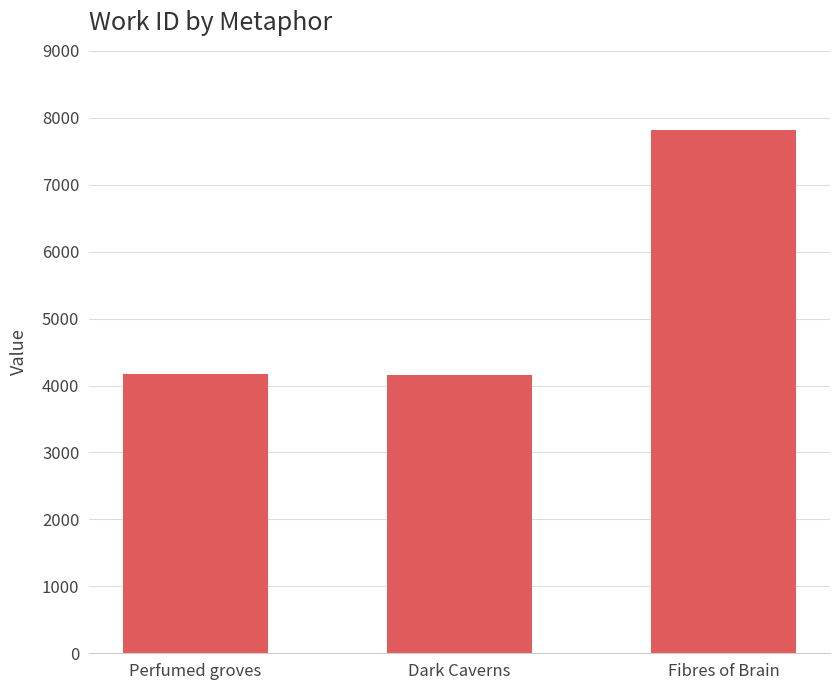

The value at Dark Caverns is 4155. True or false?

True